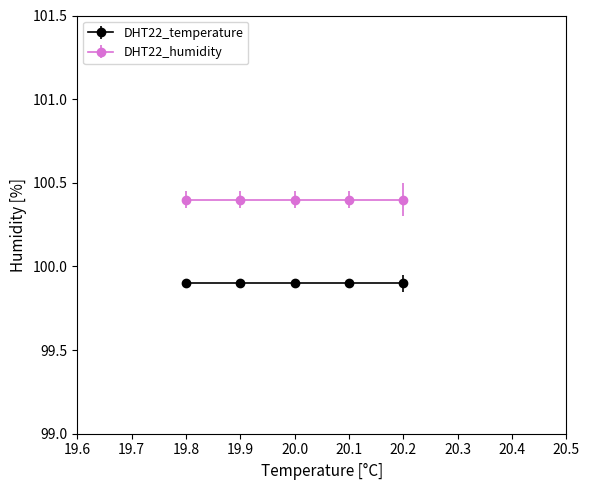

Is the value of DHT22_temperature at 19.9 greater than the value of DHT22_humidity at 20.0?

No